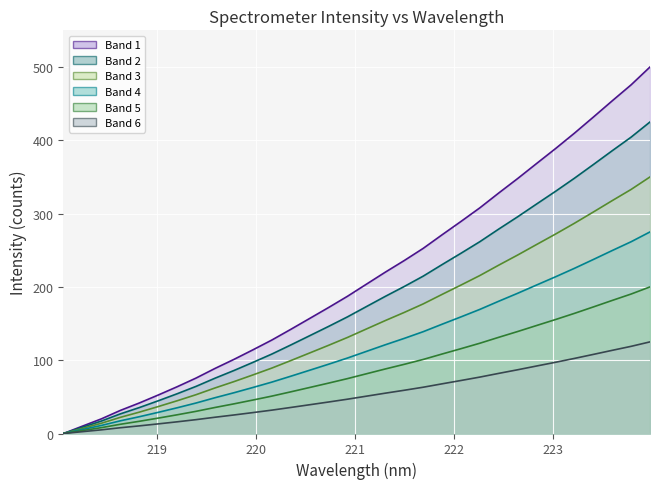

Which series has the widest spread of values?

Band 1